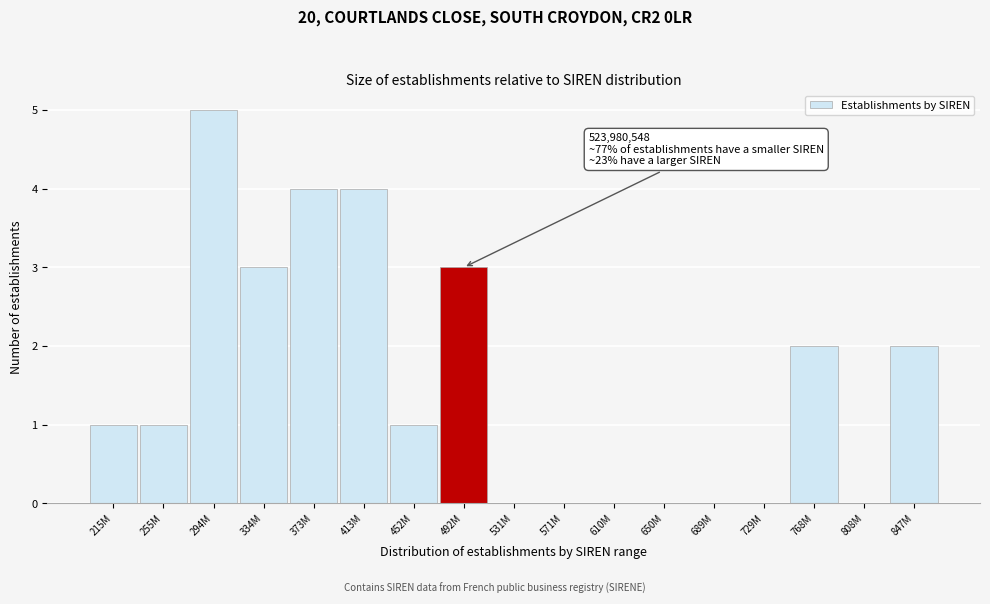

Reading left to right, transcribe all the data shown in this chart.

215M=1	255M=1	294M=5	334M=3	373M=4	413M=4	452M=1	492M=3	531M=0	571M=0	610M=0	650M=0	689M=0	729M=0	768M=2	808M=0	847M=2